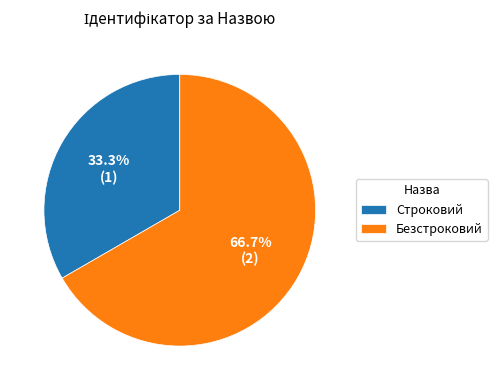

Which category has the smallest portion of the pie?

Строковий